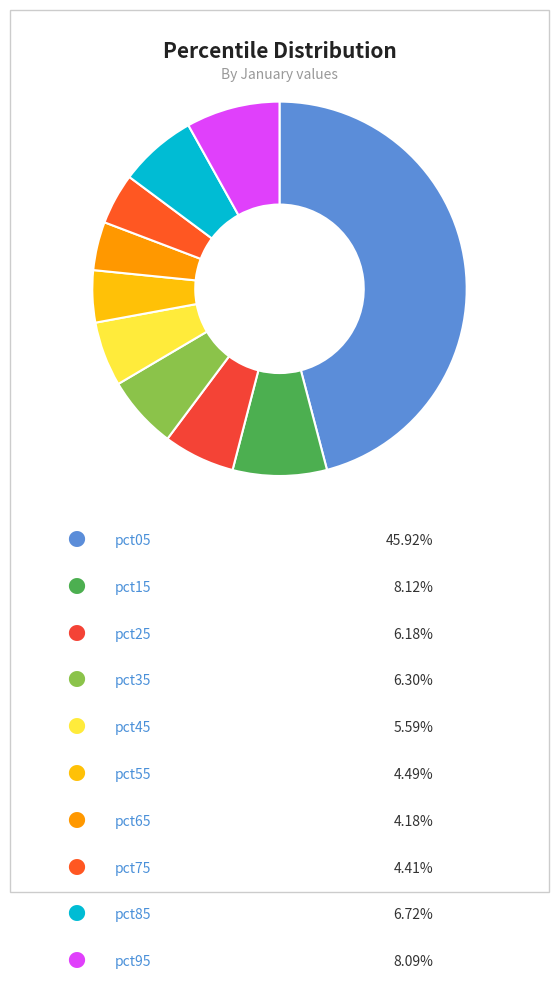

To the nearest percent, what is the average slice percentage?

10%